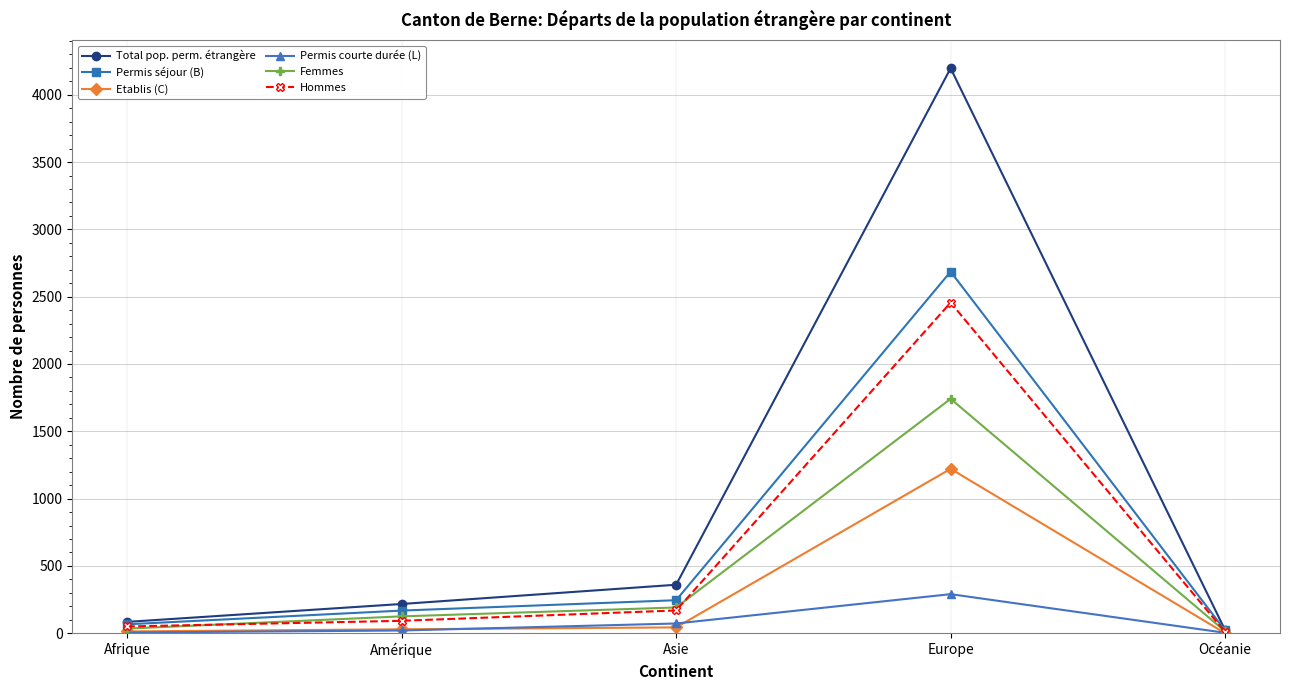

What is the lowest value of the Permis courte durée (L) series?

3